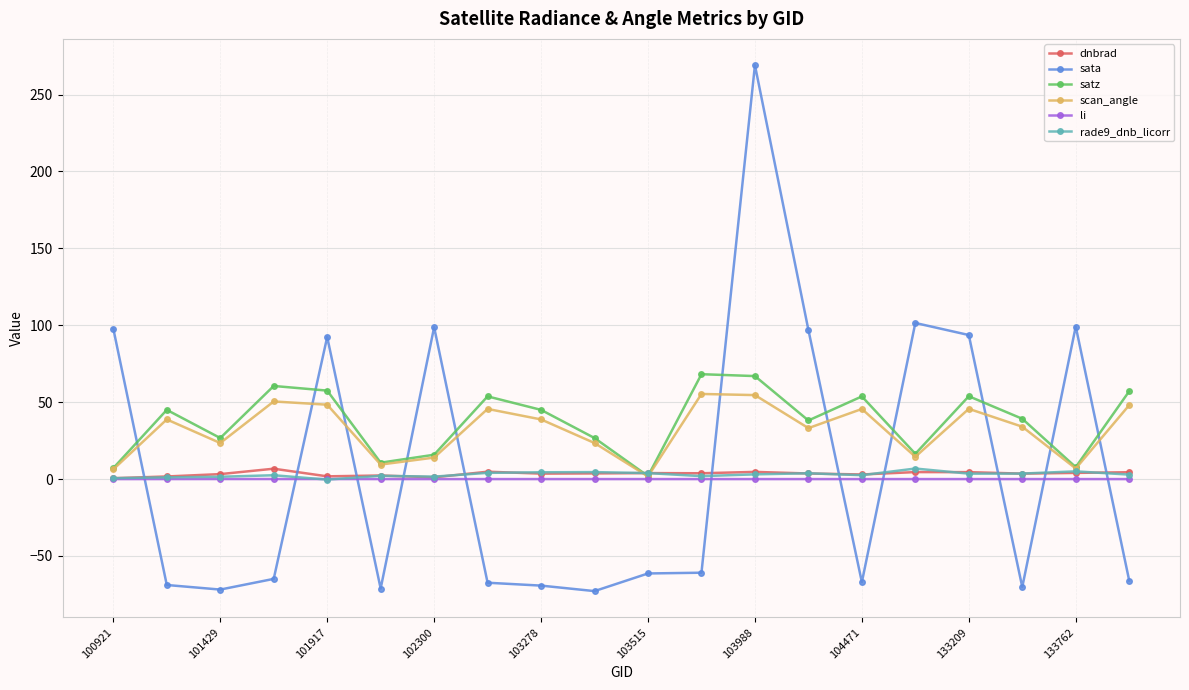

What is the maximum value for satz?

68.2